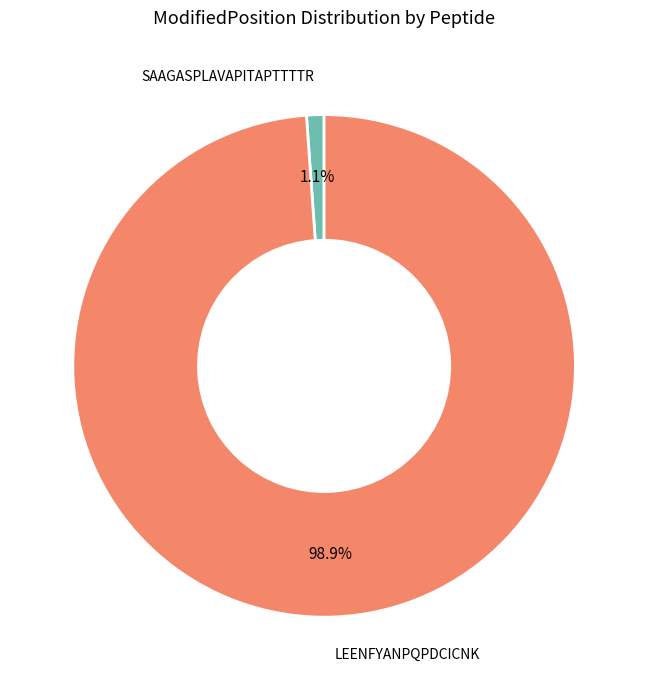

Is there any slice that represents more than half of the pie?

Yes